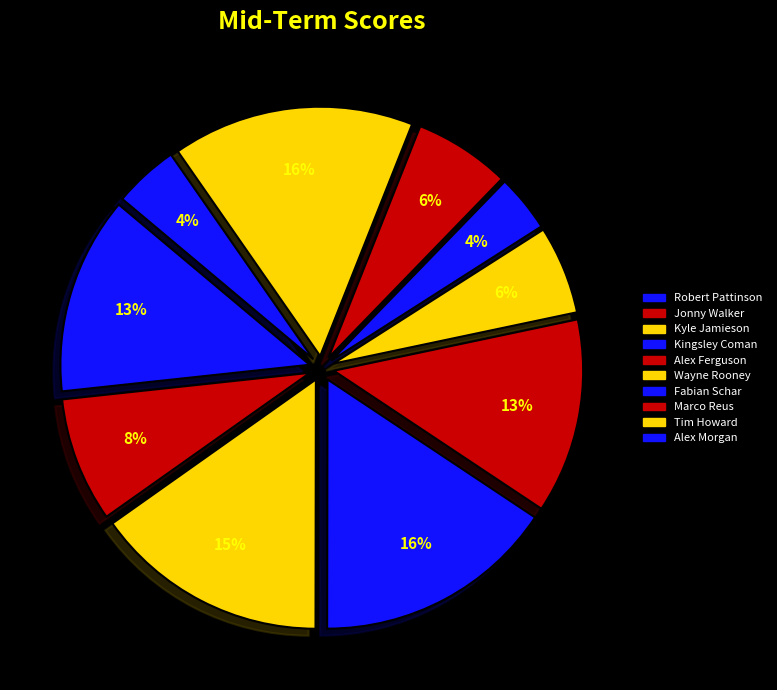

To the nearest percent, what is the average slice percentage?

10%